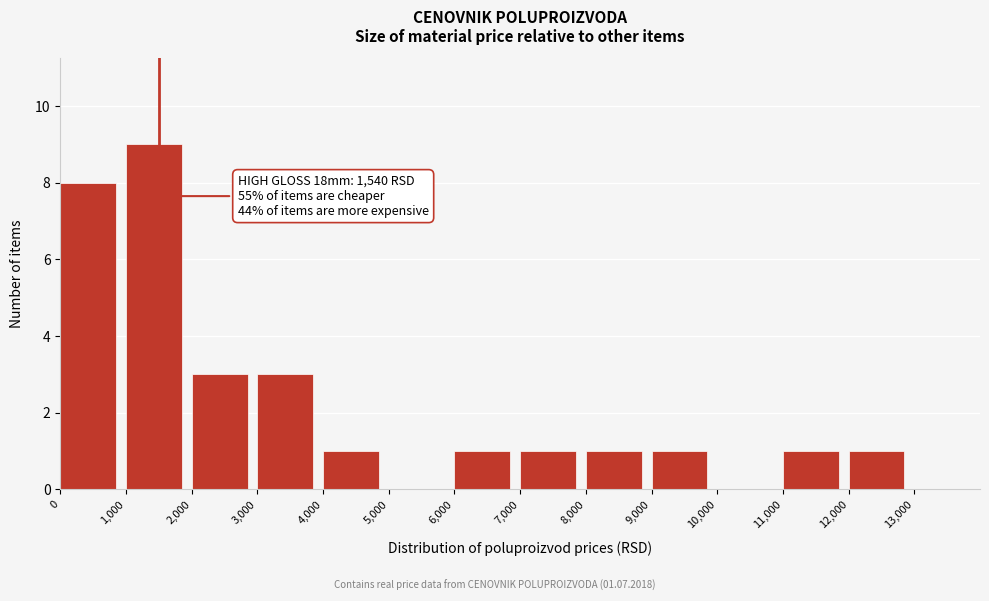

Which range on the x-axis has the tallest bar?

1,000 to 2,000